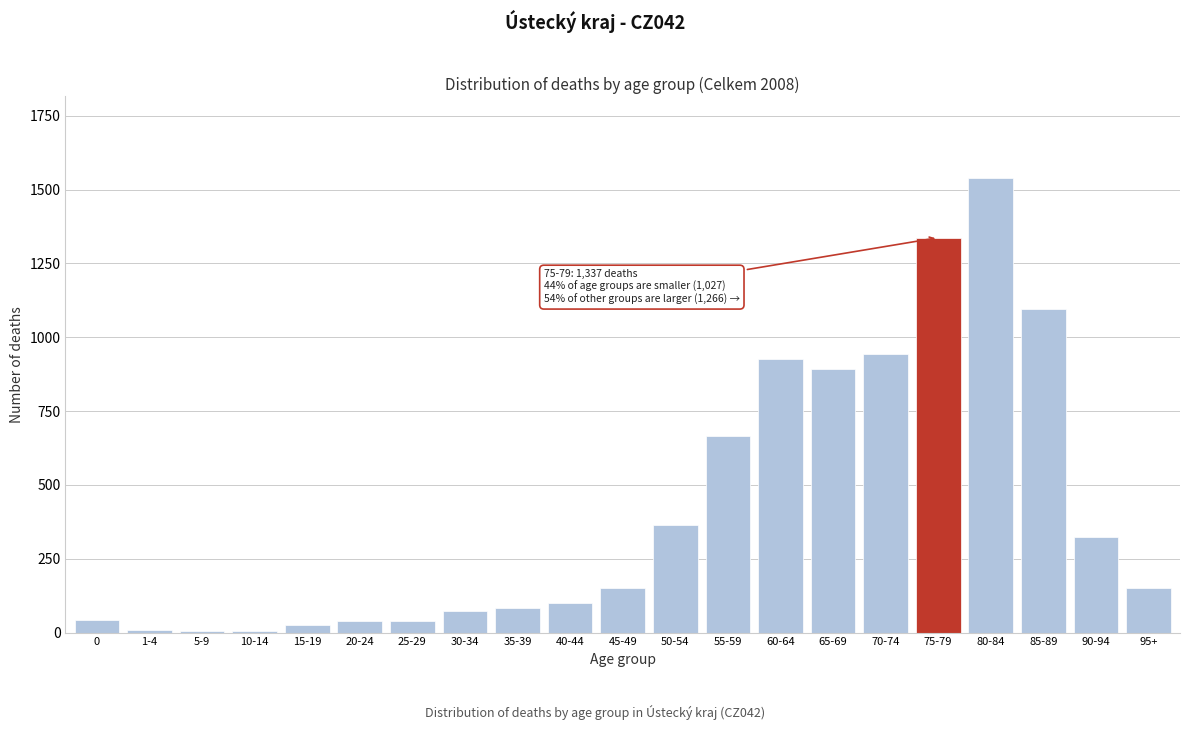

What is the maximum value shown in the chart?

1540